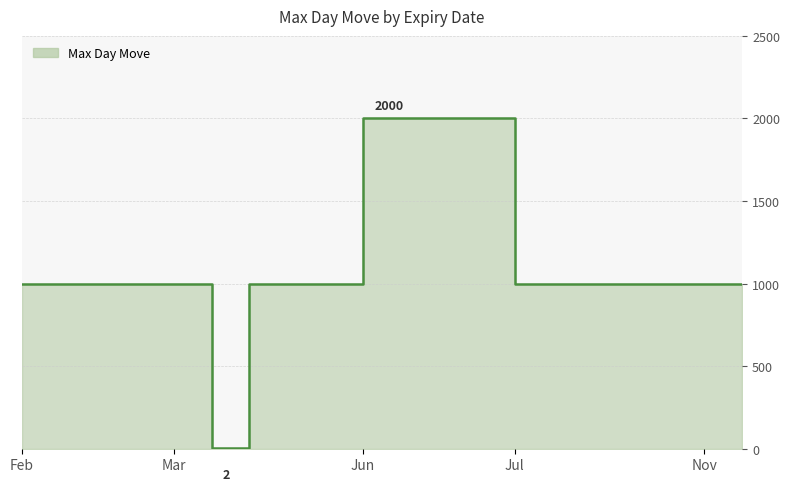

Does the chart display data point markers on the line(s)?

No